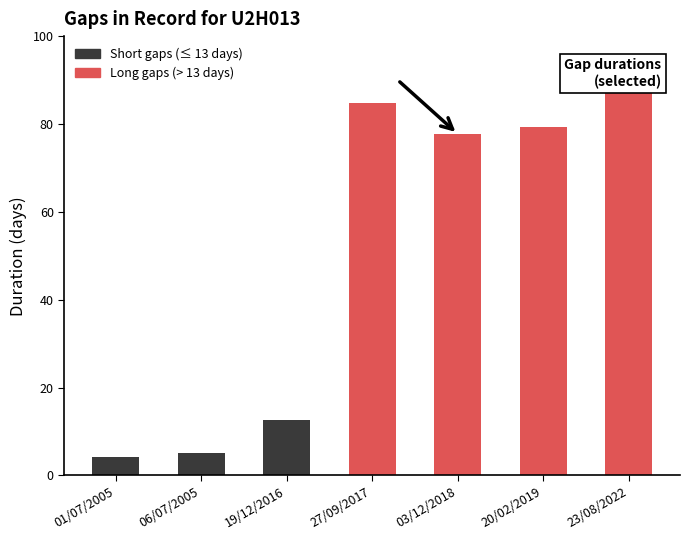

Which category has the highest value across all series?

23/08/2022